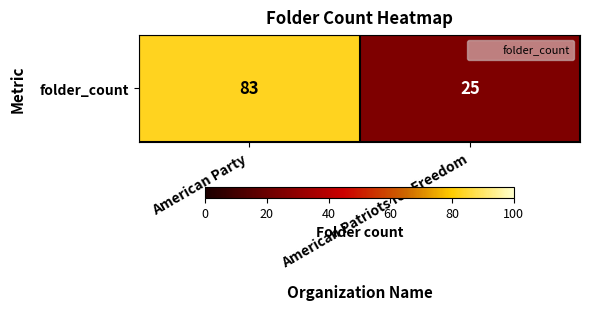

Rank the categories by value from lowest to highest.

American Patriots for Freedom, American Party